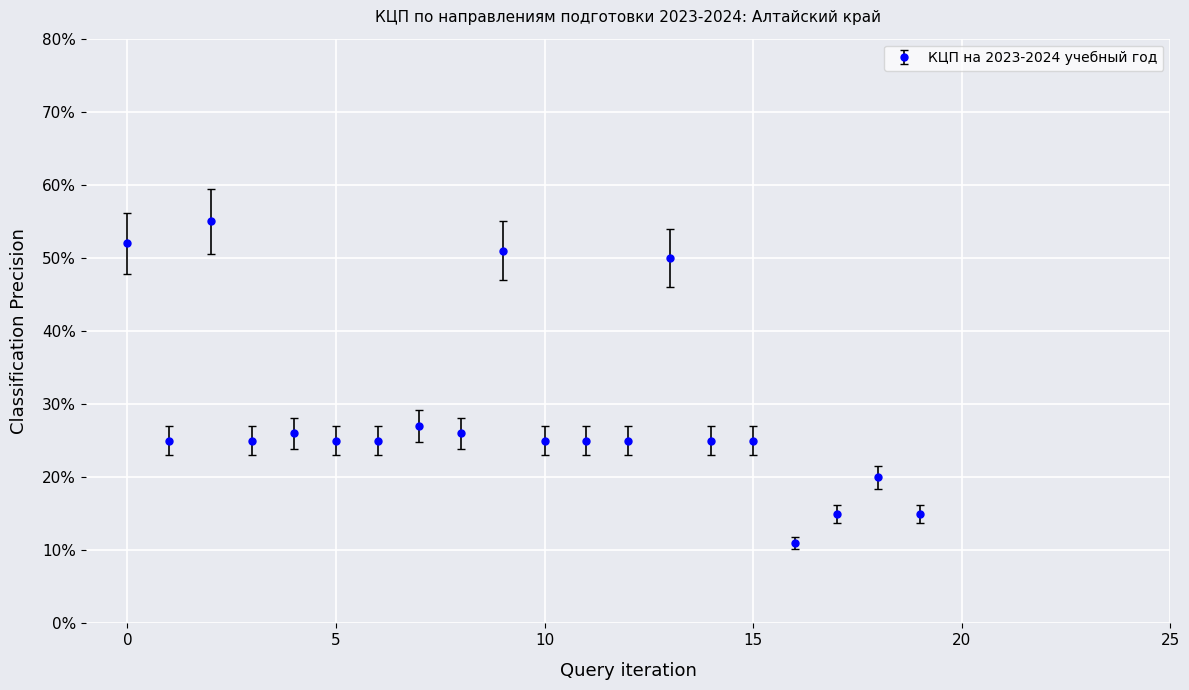

How many distinct data groups are displayed?

1